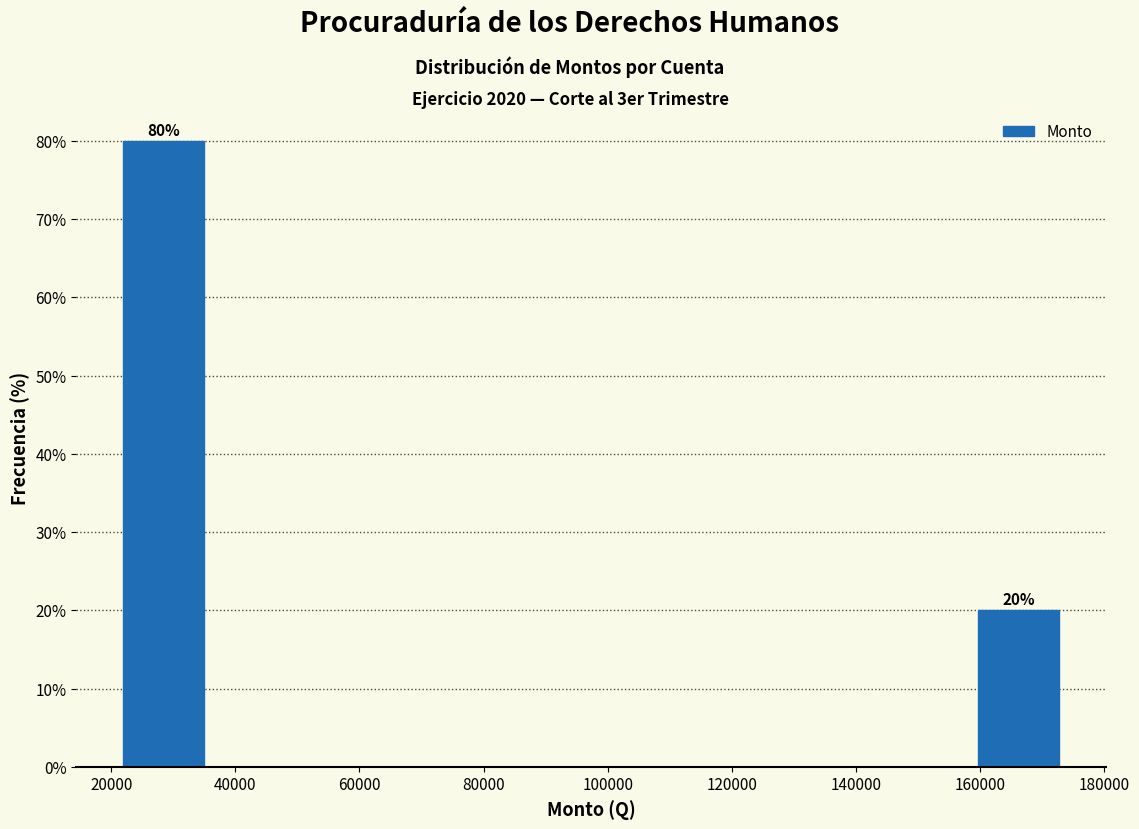

Over which range of the x-axis is the bar tallest?

22000 to 38000